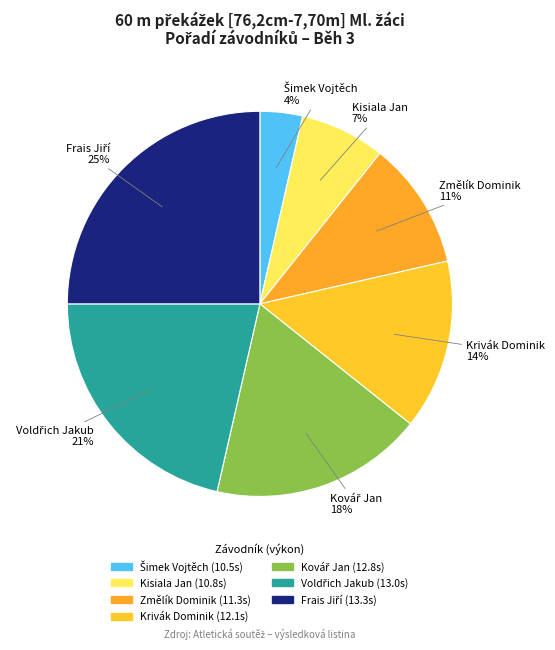

Does Kovář Jan account for over 50% of the chart?

No